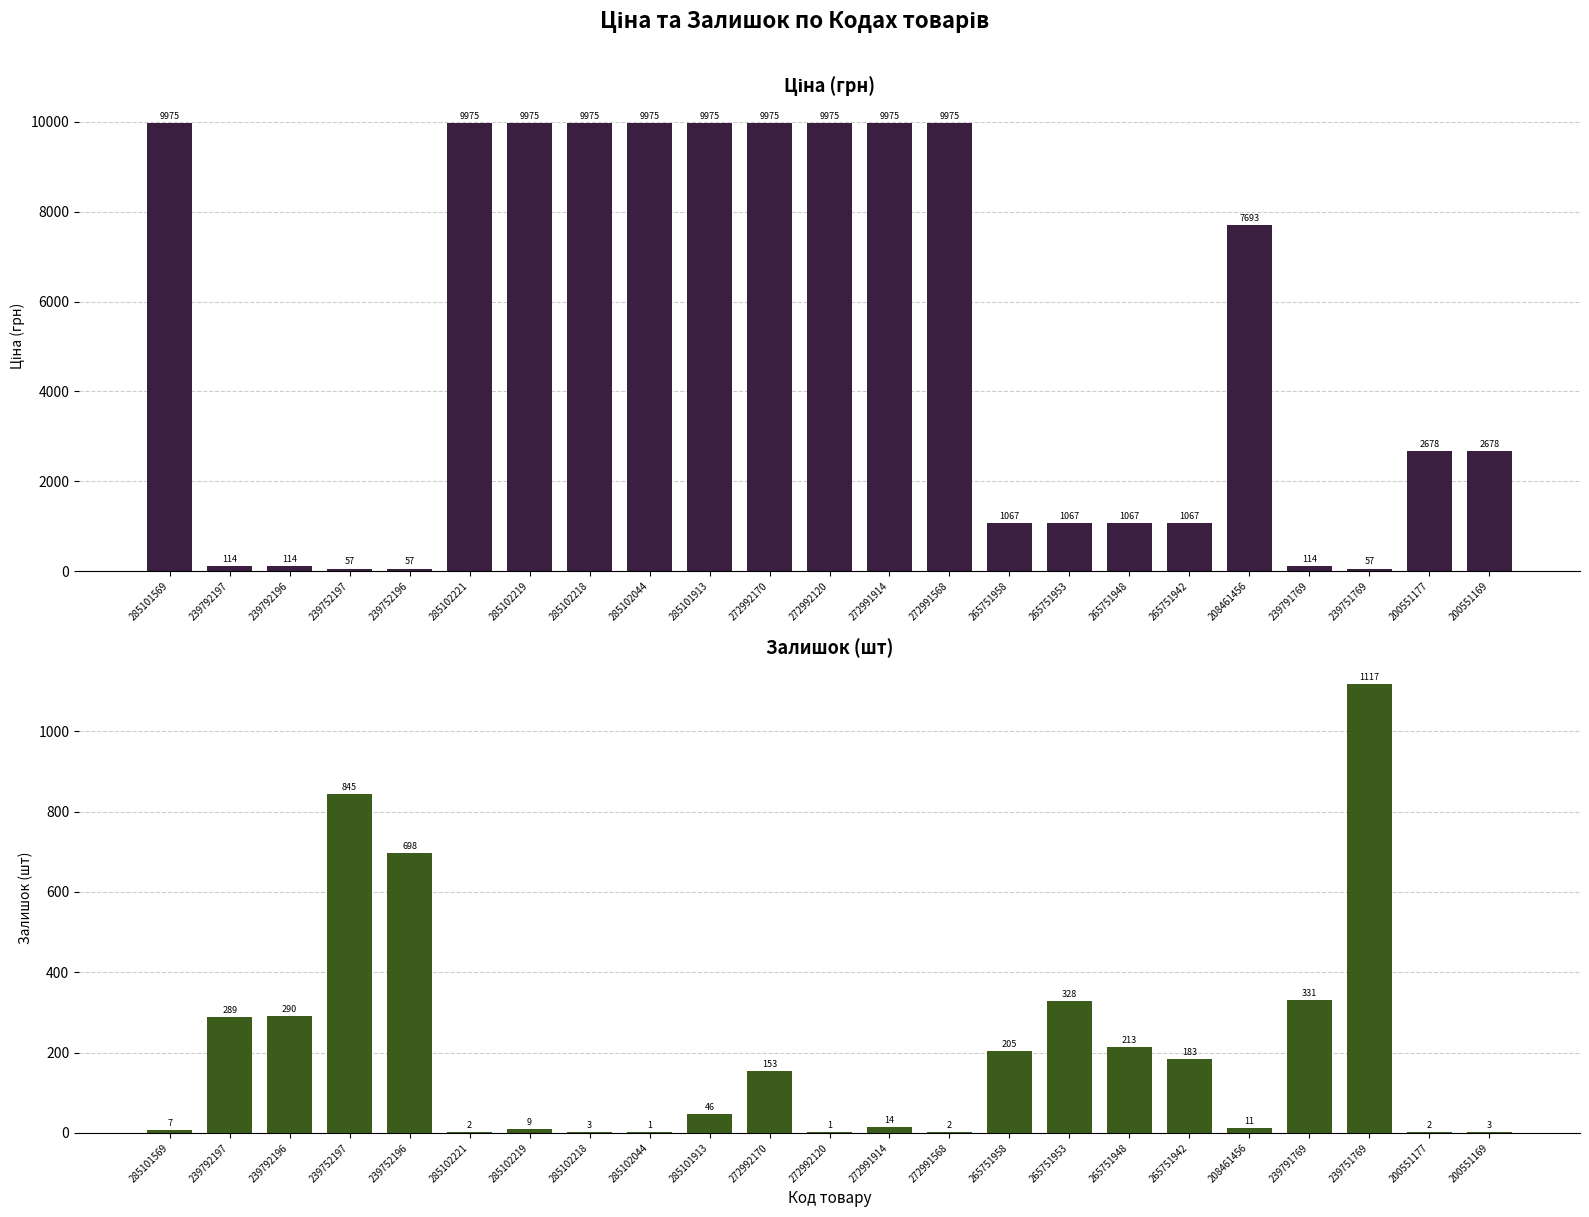

Reading left to right, list all the values displayed in this chart.

Ціна: 285101569=9975.0	239792197=114.1	239792196=114.1	239752197=57.0	239752196=57.0	285102221=9975.0	285102219=9975.0	285102218=9975.0	285102044=9975.0	285101913=9975.0	272992170=9975.0	272992120=9975.0	272991914=9975.0	272991568=9975.0	265751958=1067.3	265751953=1067.3	265751948=1067.3	265751942=1067.3	208461456=7693.1	239791769=114.1	239751769=57.0	200551177=2677.9	200551169=2677.9
Залишок: 285101569=7.0	239792197=289.0	239792196=290.0	239752197=845.0	239752196=698.0	285102221=2.0	285102219=9.0	285102218=3.0	285102044=1.0	285101913=46.0	272992170=153.0	272992120=1.0	272991914=14.0	272991568=2.0	265751958=205.0	265751953=328.0	265751948=213.0	265751942=183.0	208461456=11.0	239791769=331.0	239751769=1117.0	200551177=2.0	200551169=3.0